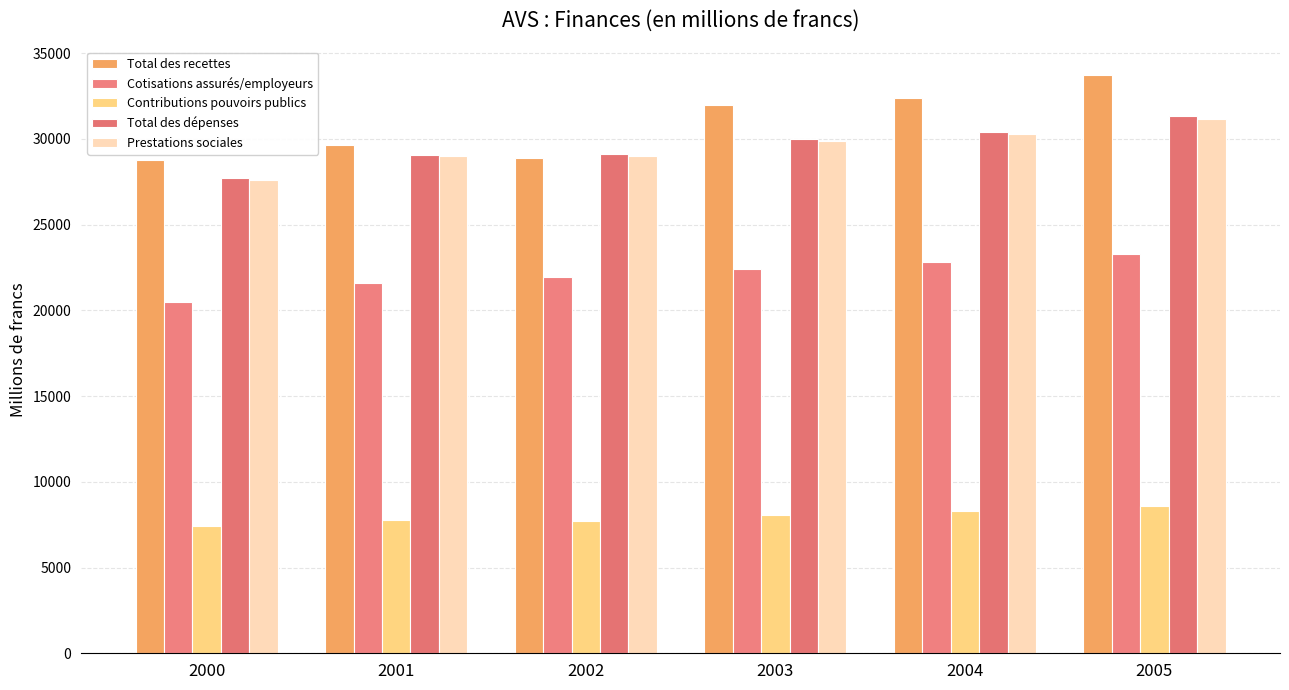

Reading left to right, what are all the values shown in this chart?

Total des recettes: 28791.9	29619.6	28903.3	31957.9	32387.0	33711.8
Cotisations assurés/employeurs: 20481.8	21600.6	21958.1	22437.1	22799.5	23270.6
Contributions pouvoirs publics: 7416.8	7749.6	7717.4	8050.7	8299.6	8595.7
Total des dépenses: 27721.9	29081.3	29094.5	29981.0	30423.0	31327.2
Prestations sociales: 27627.4	28980.1	29000.6	29865.5	30271.7	31178.4